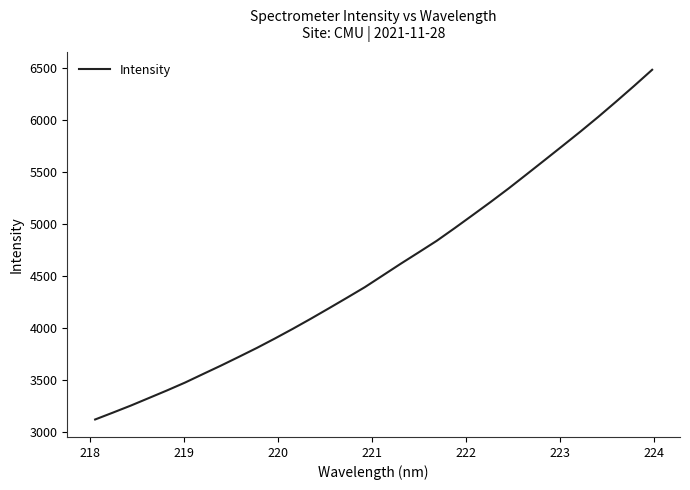

What is the greatest value displayed?

6486.1